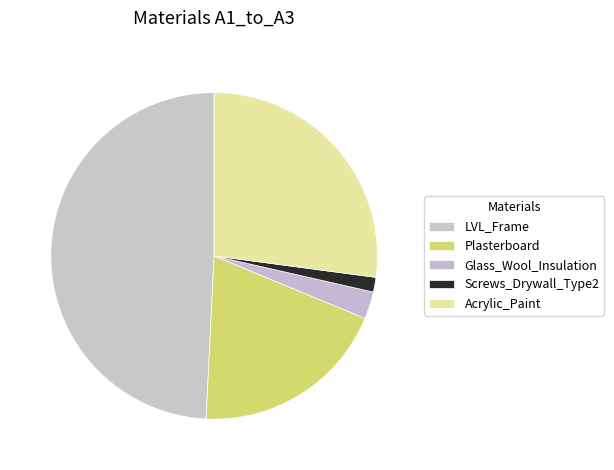

True or false: Plasterboard accounts for 6% of the total.

False